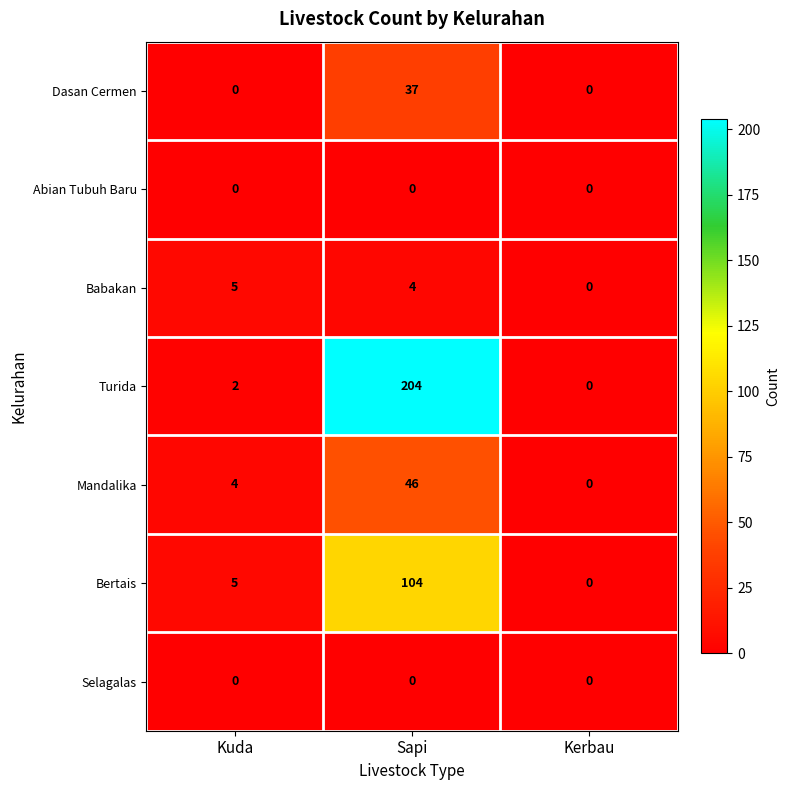

At which category is the sum across all series the highest?

Sapi